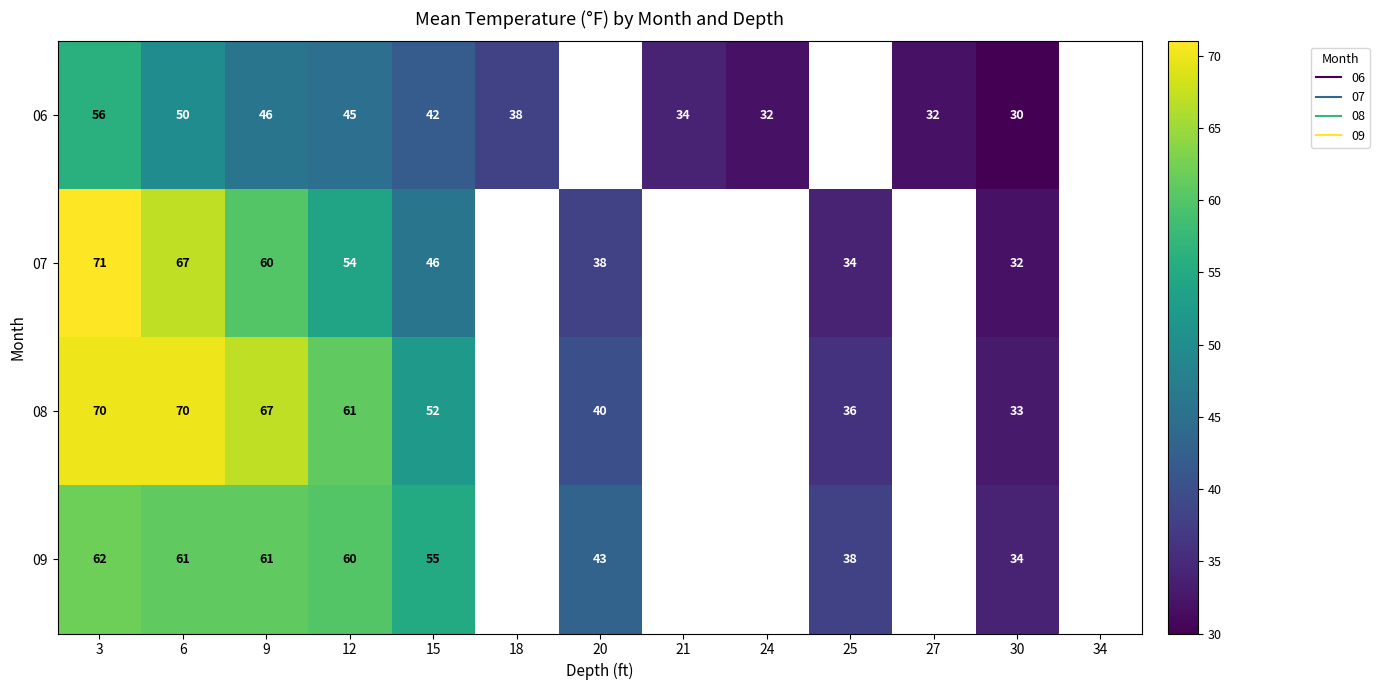

List the series in order of their peak value, lowest first.

06, 09, 08, 07